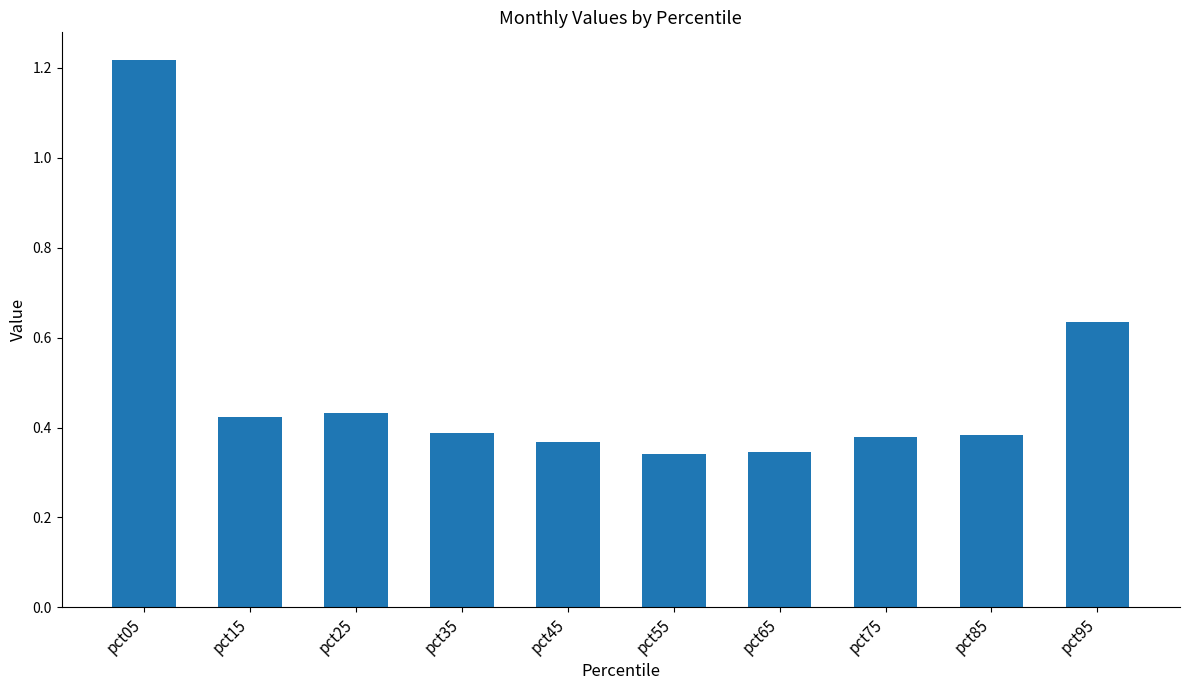

What is the change in value from pct05 to pct75?

-0.8